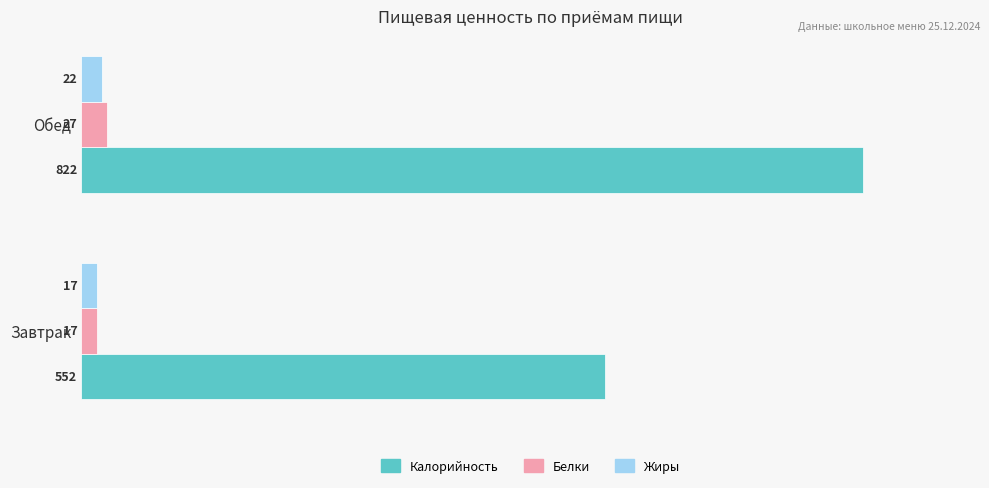

How many data points in Калорийность are less than 822?

1